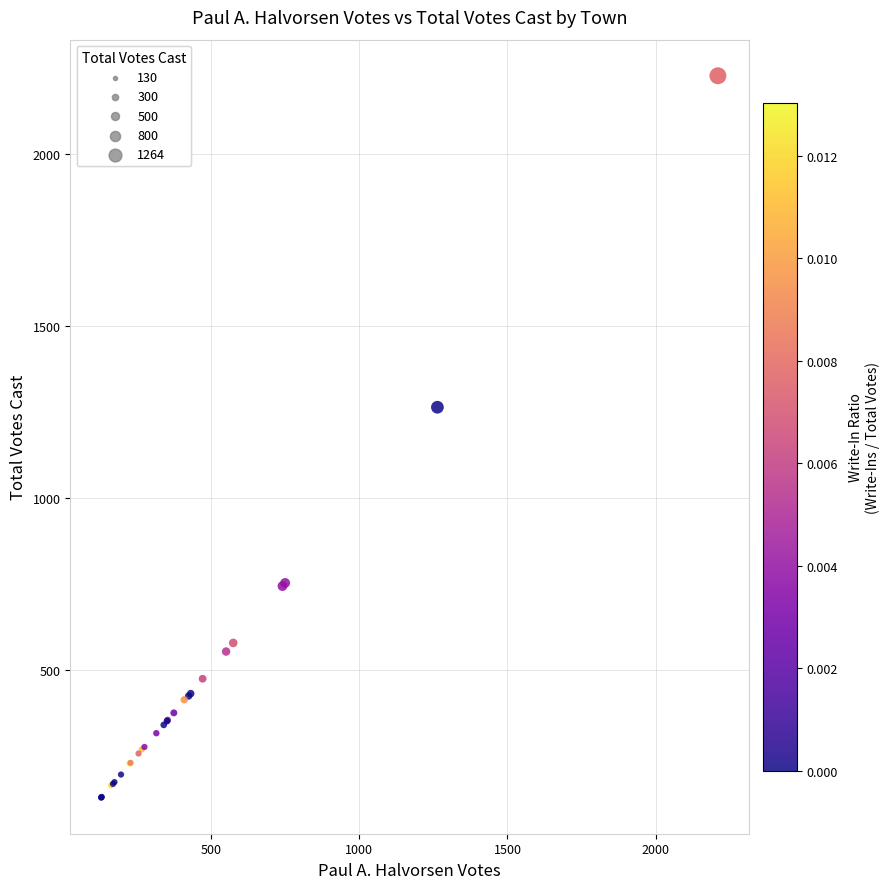

What Y value in the scatter plot is closest to 1178?

1264